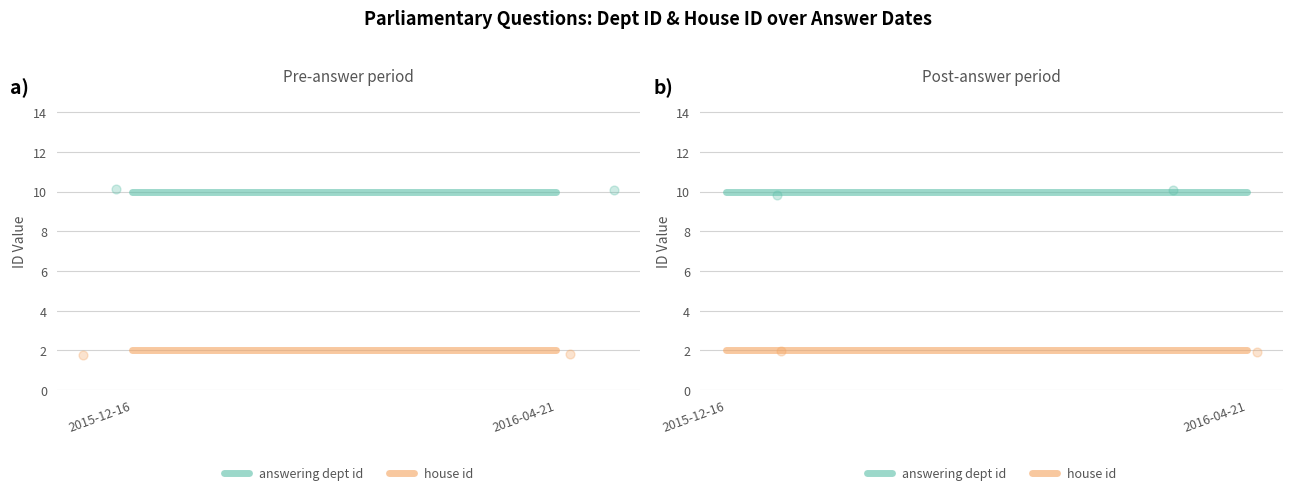

Which series has the largest total across all categories?

answering dept id